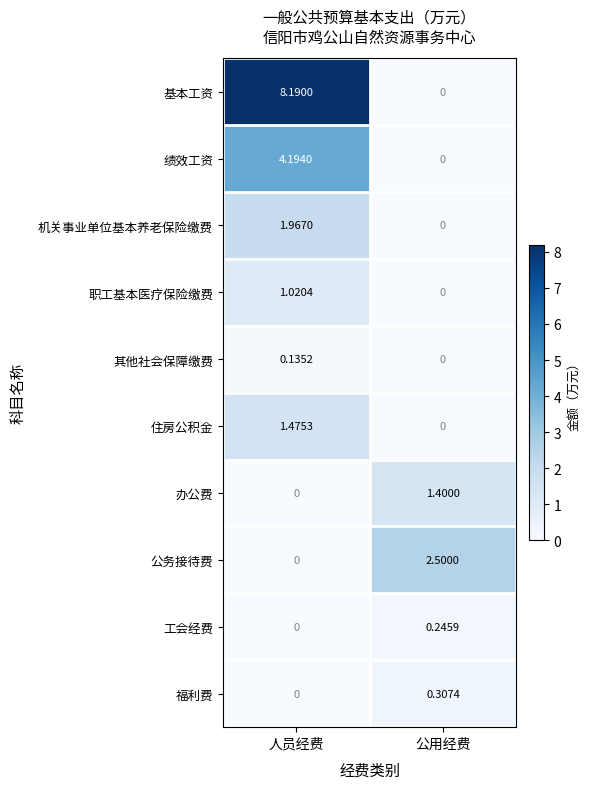

Count the number of data series in this chart.

10